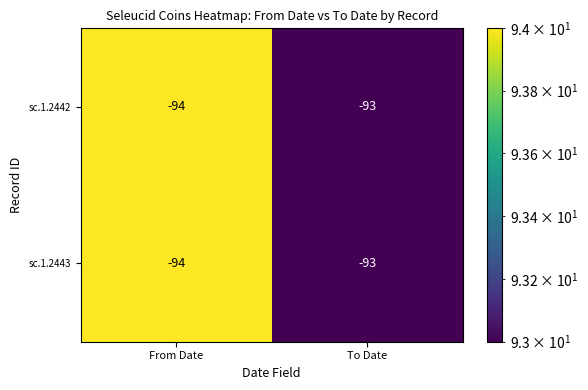

What is the sum of all sc.1.2442 values?

-187